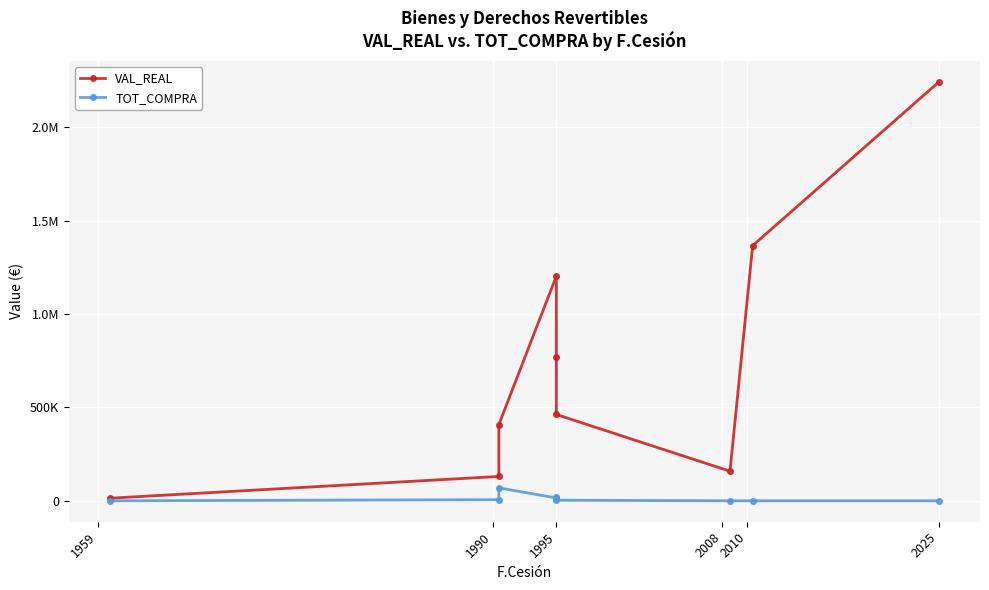

How many lines are shown in the chart?

2